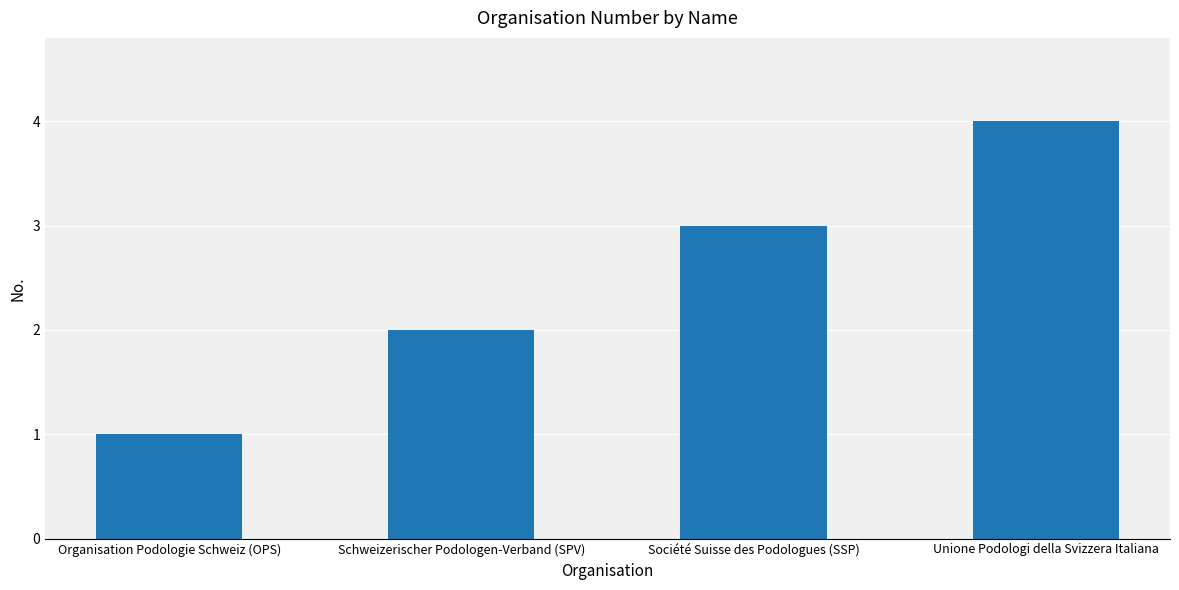

Read the value at Unione Podologi della Svizzera Italiana.

4